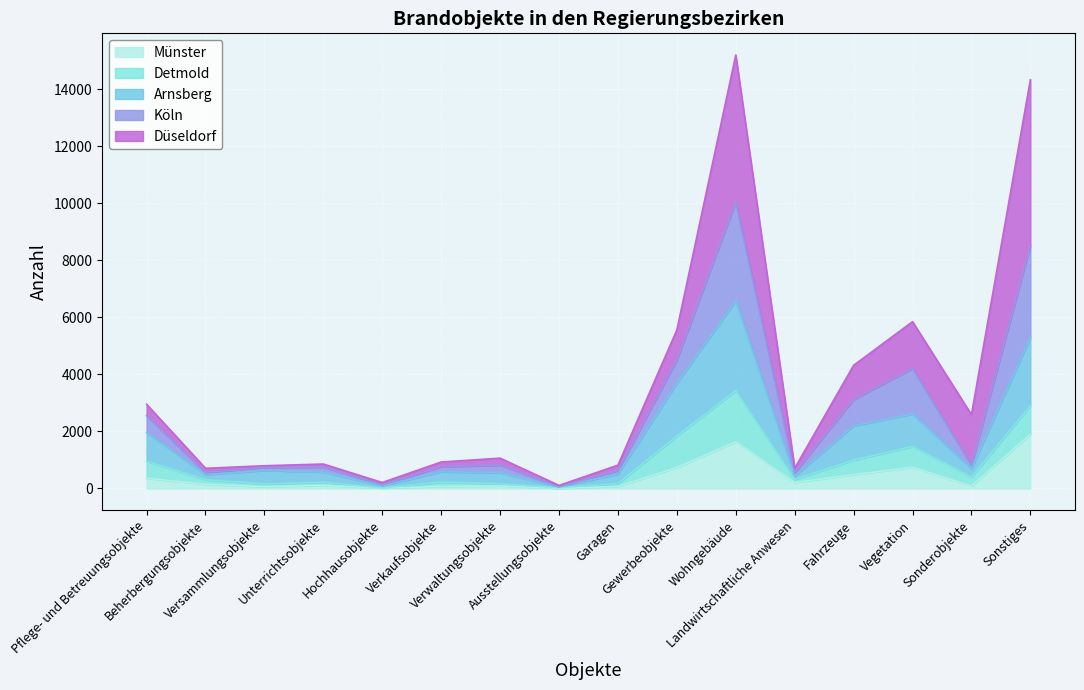

Does the chart display data point markers on the line(s)?

No